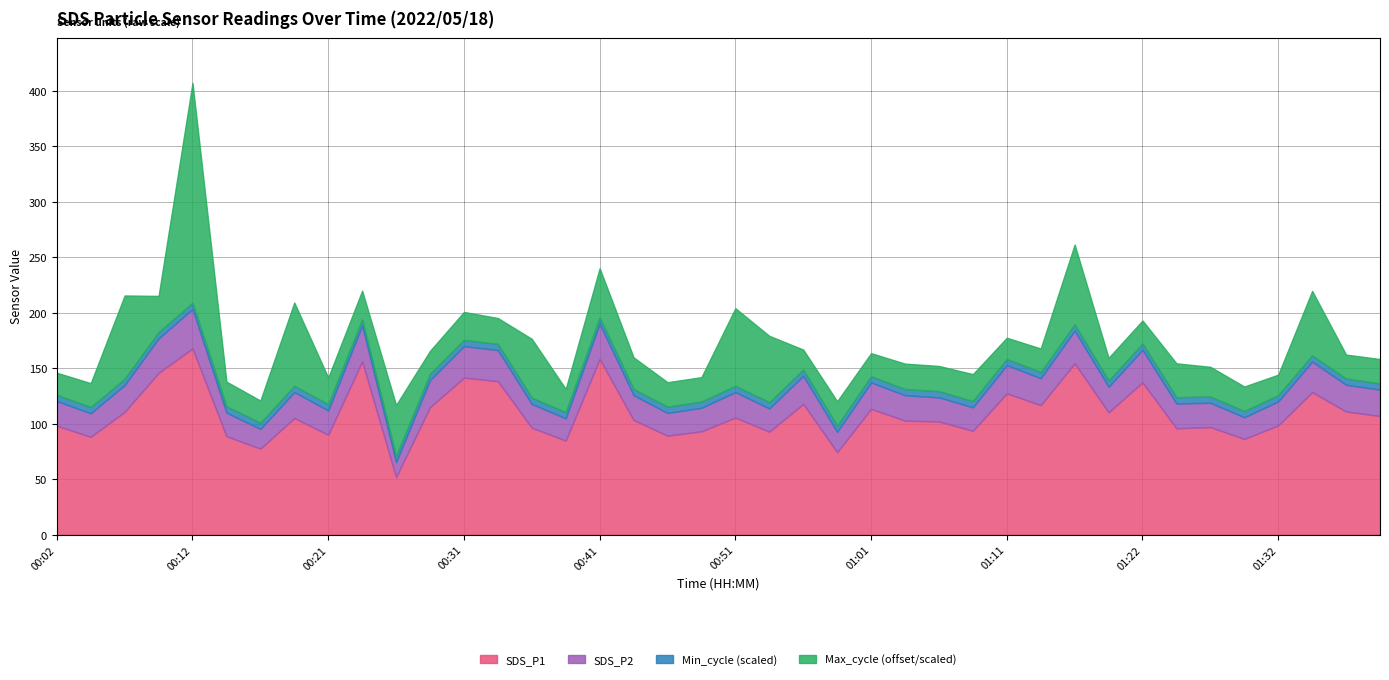

At which category does SDS_P1 reach its first local peak?

00:12